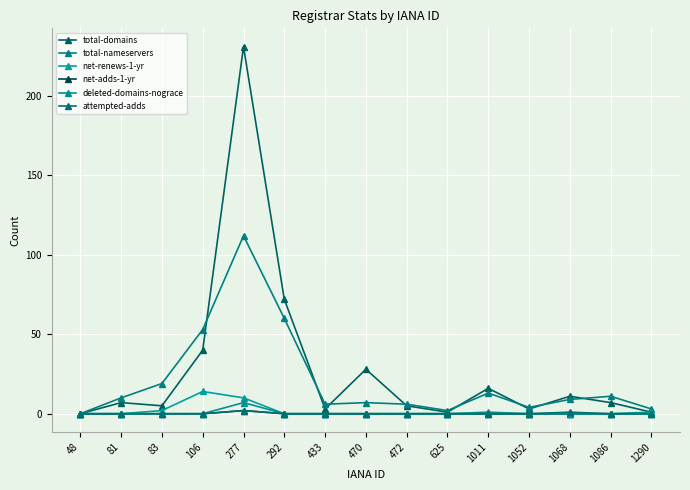

Reading left to right, what are all the values shown in this chart?

total-domains: 0	7	5	40	231	72	3	28	5	1	16	3	11	7	1
total-nameservers: 0	10	19	53	112	60	6	7	6	2	13	4	9	11	3
net-renews-1-yr: 0	0	2	14	10	0	0	0	0	0	0	0	0	0	1
net-adds-1-yr: 0	0	0	0	2	0	0	0	0	0	0	0	0	0	0
deleted-domains-nograce: 0	0	0	0	7	0	0	0	0	0	1	0	0	0	0
attempted-adds: 0	0	0	0	2	0	0	0	0	0	0	0	1	0	0